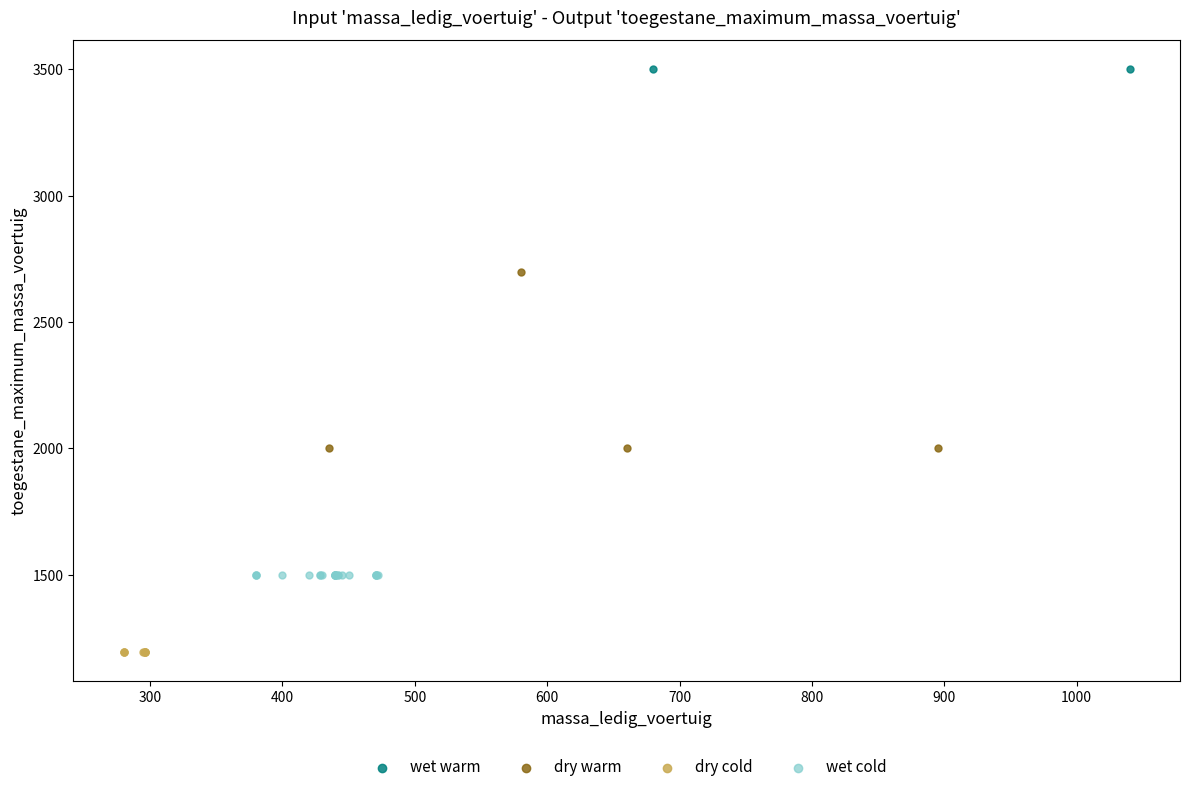

Which series contains the highest Y value?

wet warm